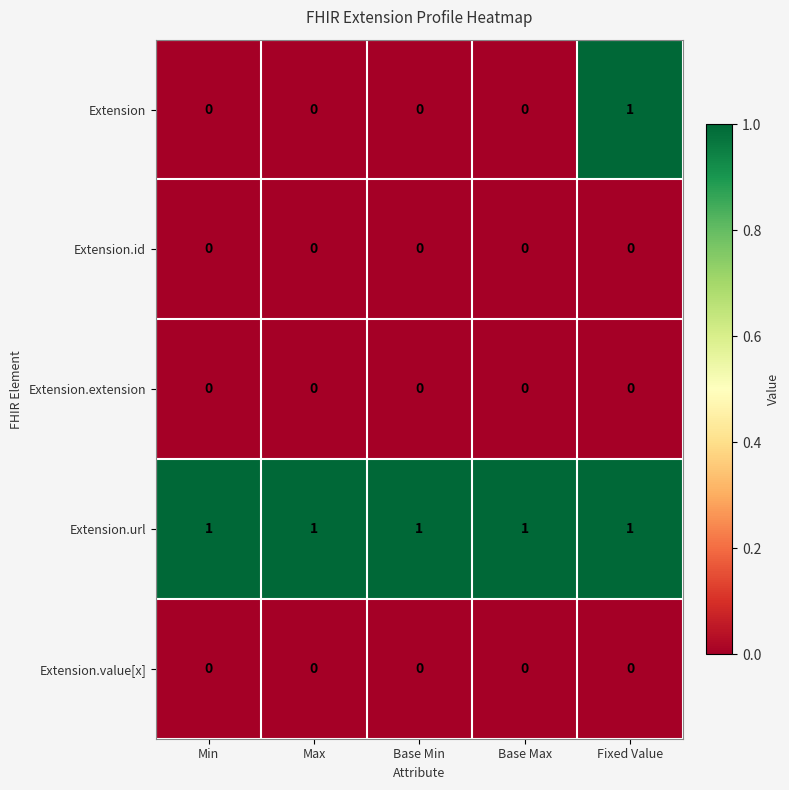

How many Extension values are between 0 and 1?

5